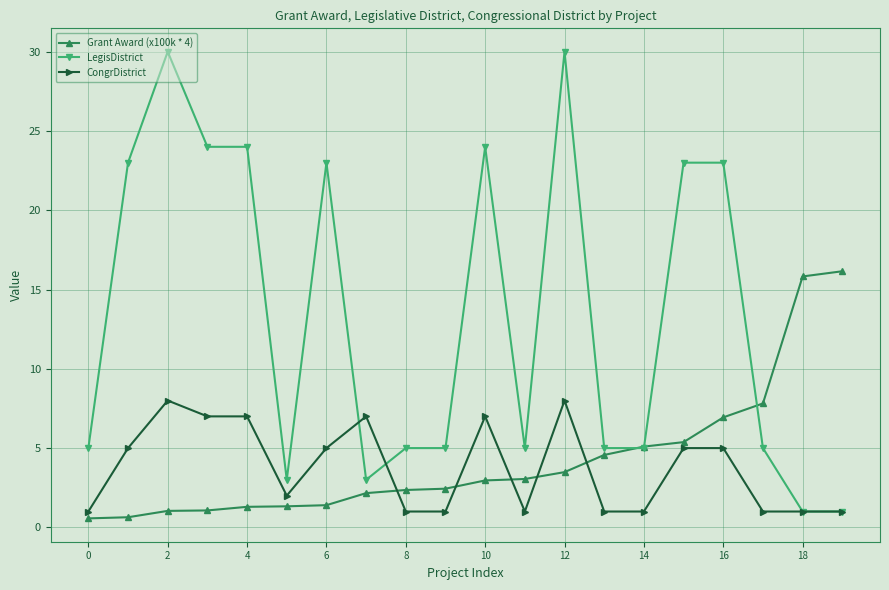

List the series in order of their peak value, highest first.

LegisDistrict, Grant Award (x100k * 4), CongrDistrict